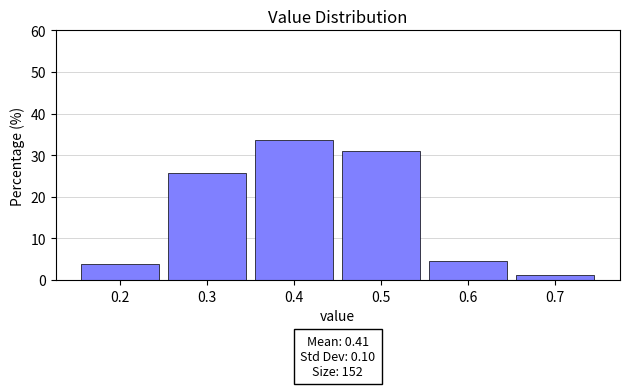

Over which range of the x-axis is the bar tallest?

0.35 to 0.45